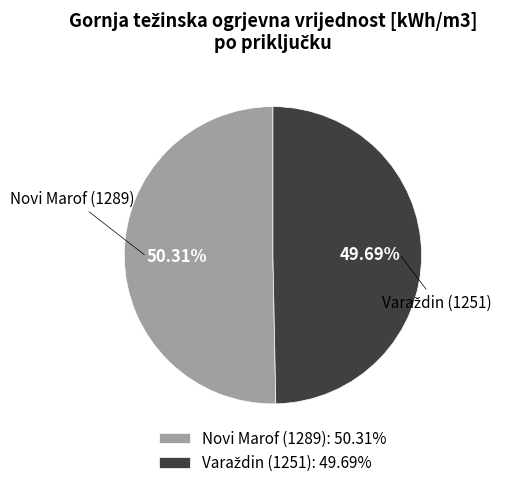

Which category has the biggest portion of the pie?

Novi Marof (1289)